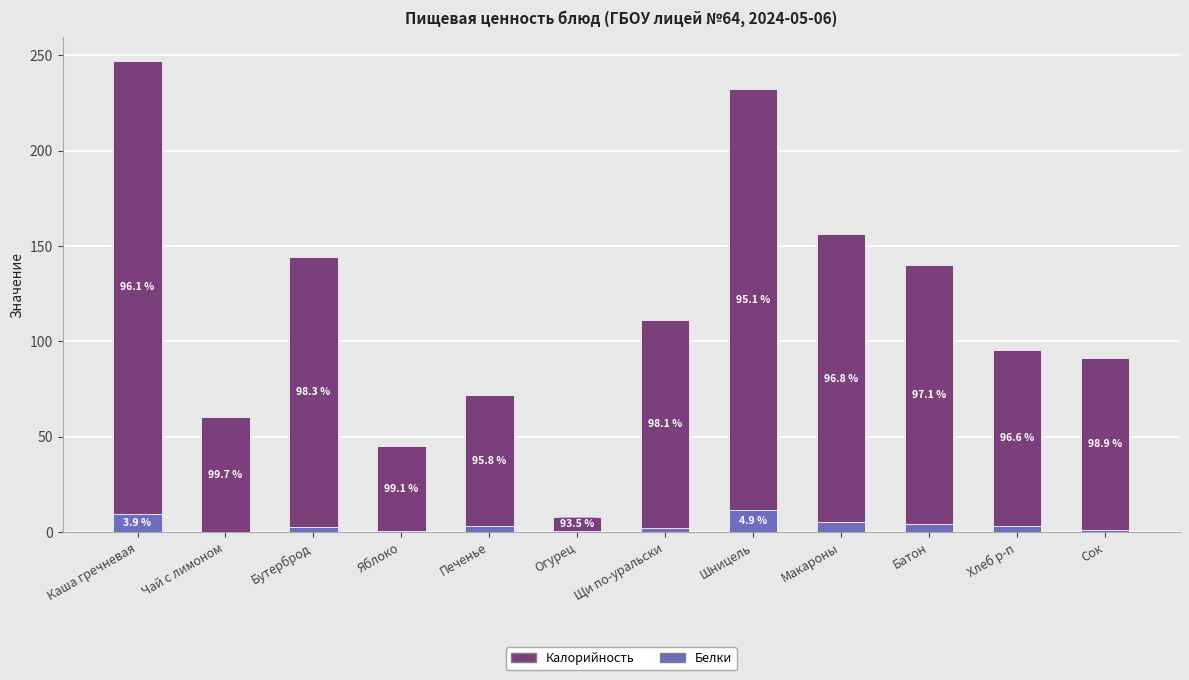

Does the chart contain stacked bars?

Yes